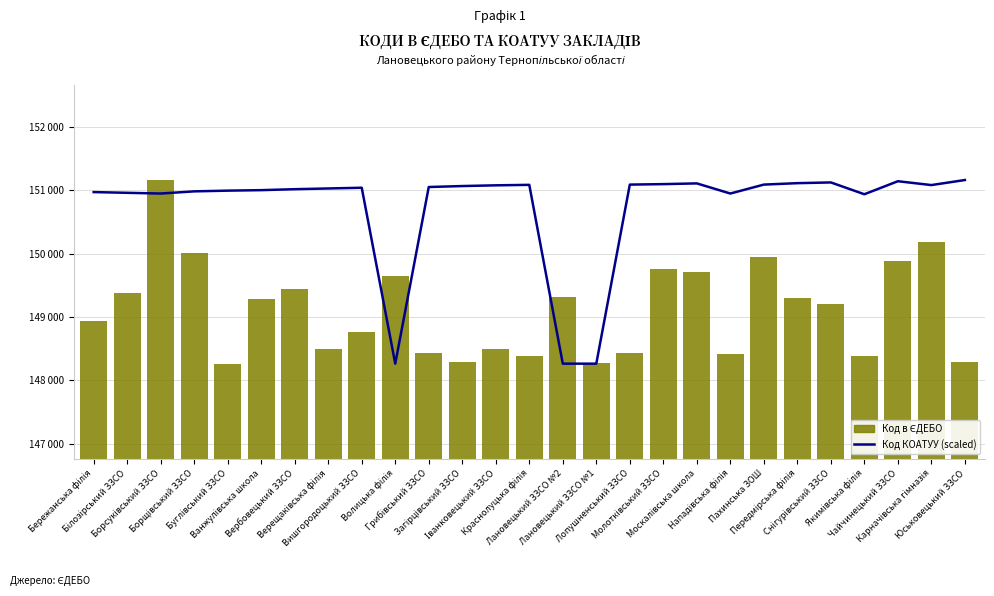

Where does the Код КОАТУУ (scaled) series first go above 151040?

Вишгородоцький ЗЗСО